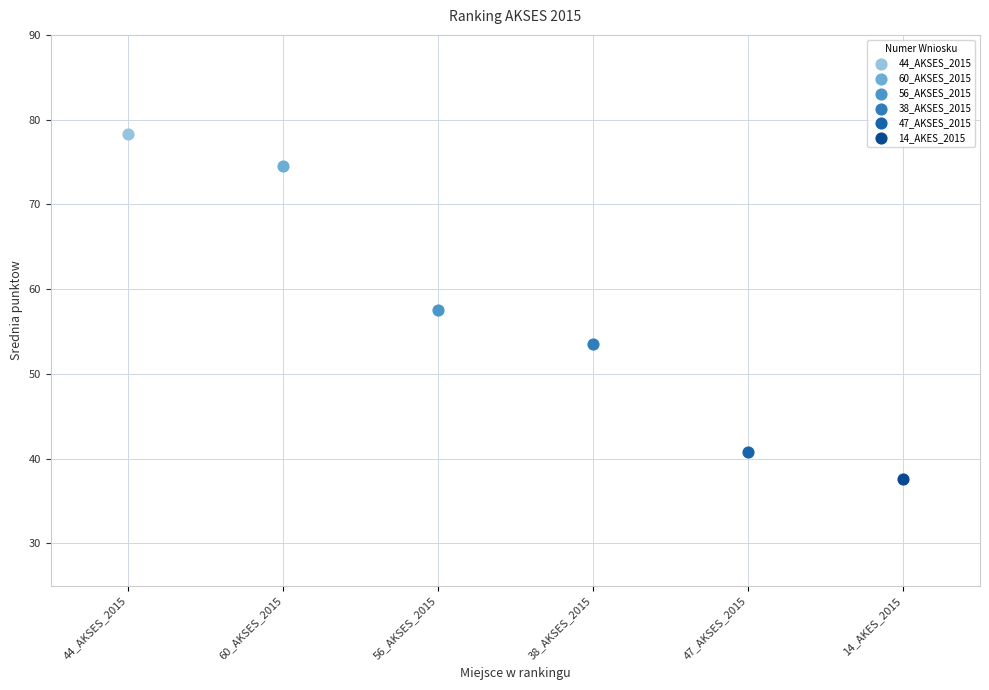

Which series reaches the maximum Y coordinate?

44_AKSES_2015